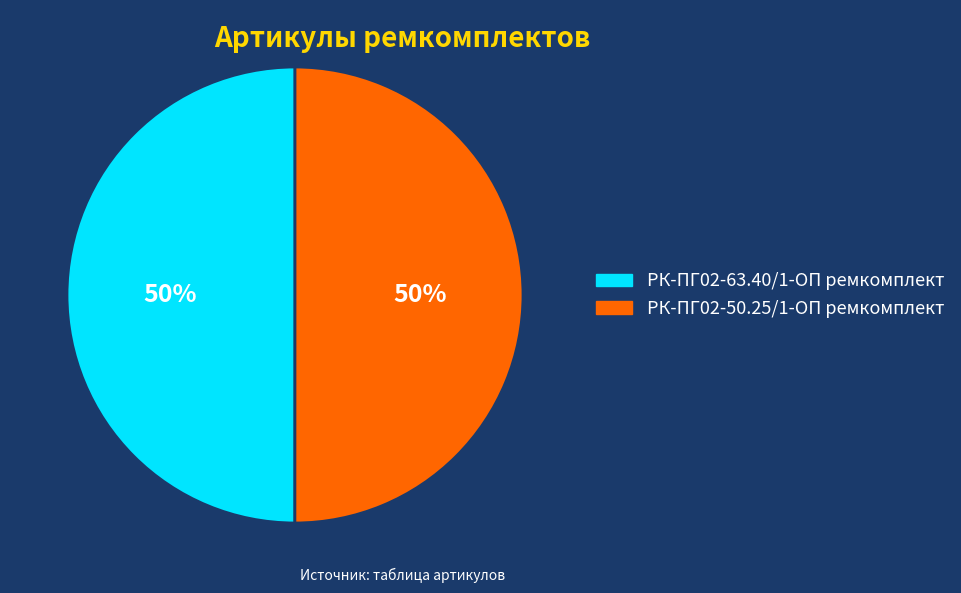

True or false: РК-ПГ02-63.40/1-ОП ремкомплект accounts for 50% of the total.

True